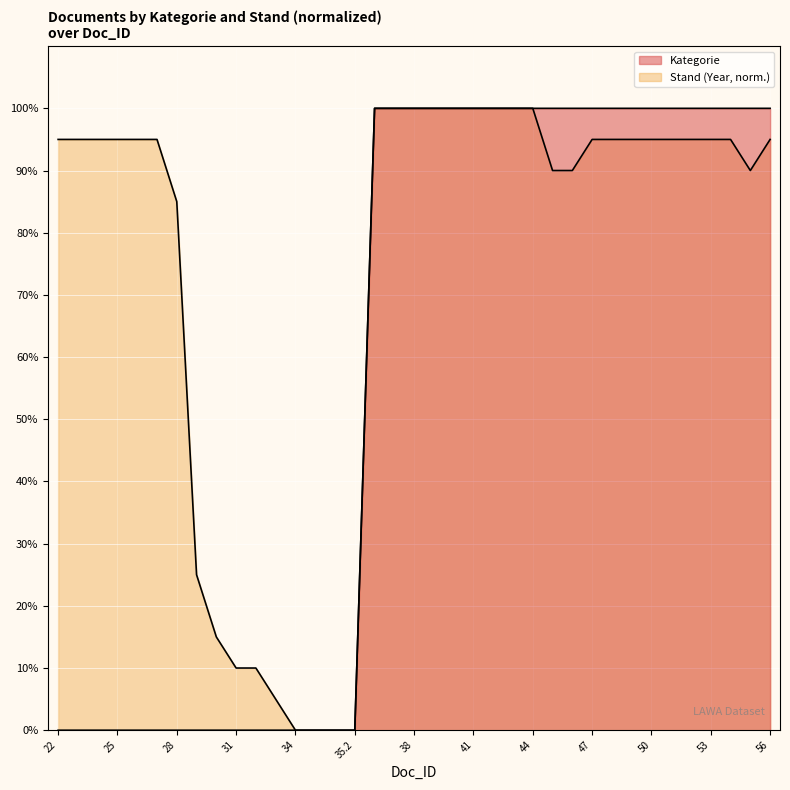

Between 24 and 49, which series saw the biggest shift?

Kategorie